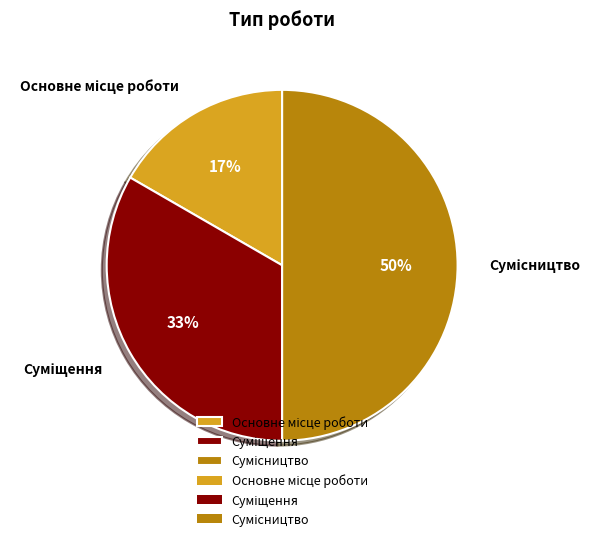

To the nearest percent, what is the average slice percentage?

33%